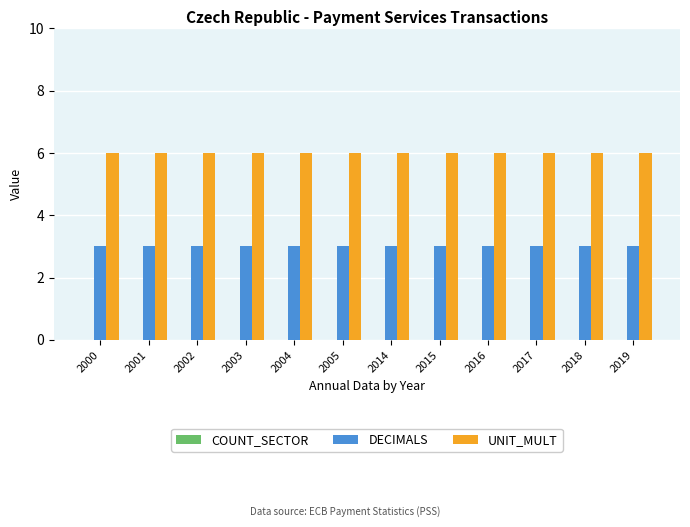

List the series in order of their overall mean, highest first.

UNIT_MULT, DECIMALS